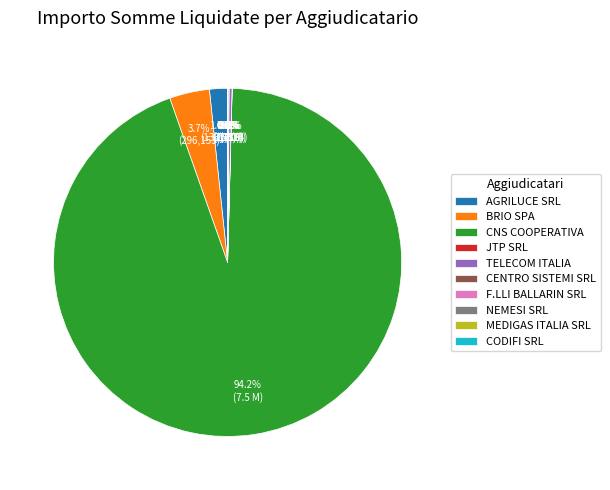

Does any single category account for the majority?

Yes